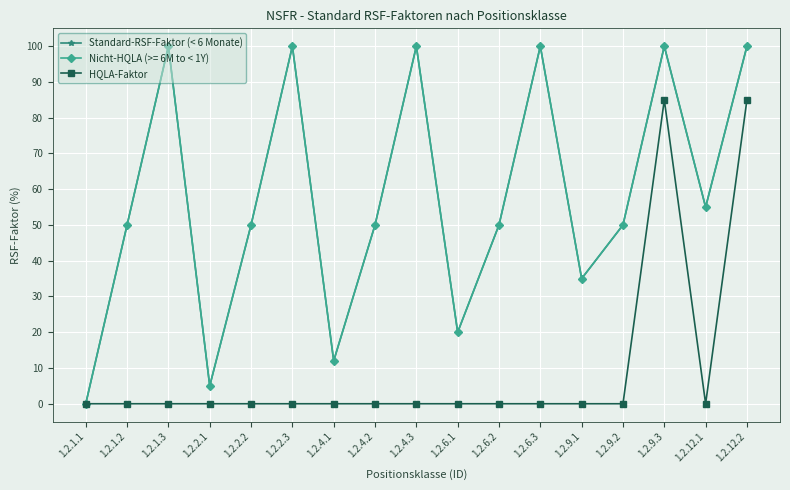

Is this an area chart (filled region under the line)?

No